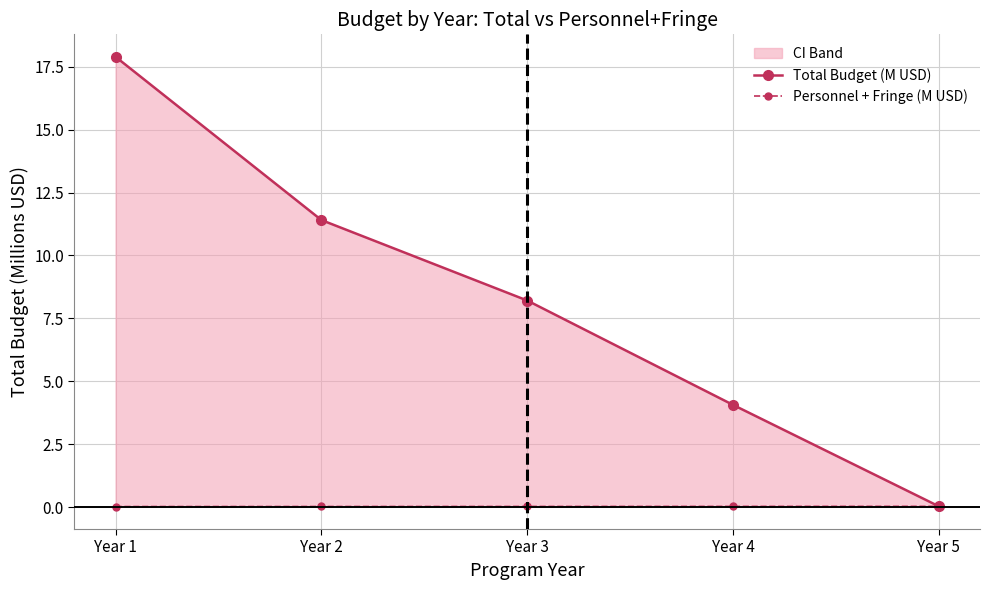

True or false: Total Budget (M USD) has more than 2 interior local peaks.

False